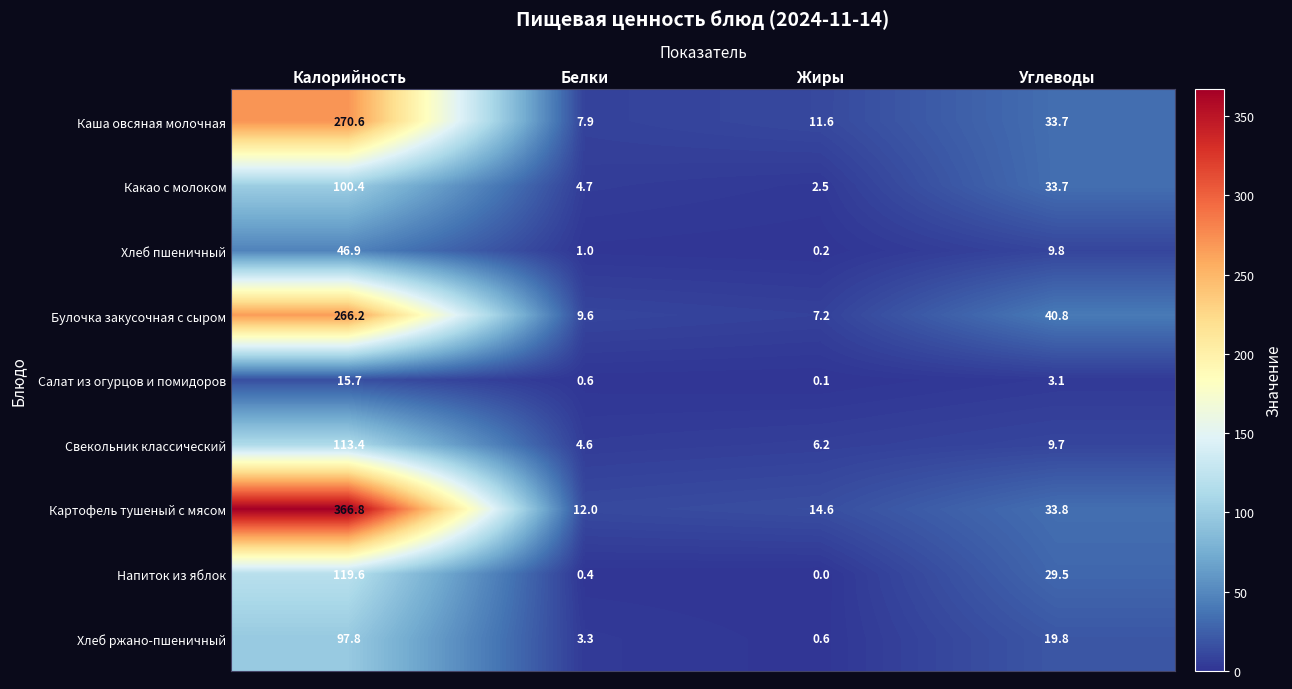

The Каша овсяная молочная series shows 11.6 at Жиры. True or false?

True